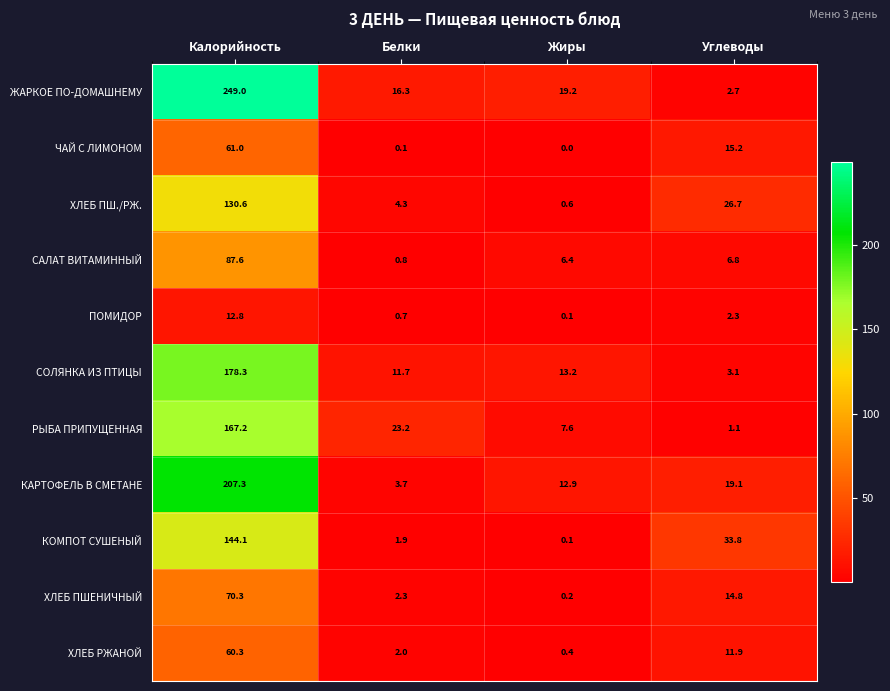

Is it true that ХЛЕБ ПШЕНИЧНЫЙ equals 70.3 at Калорийность?

True